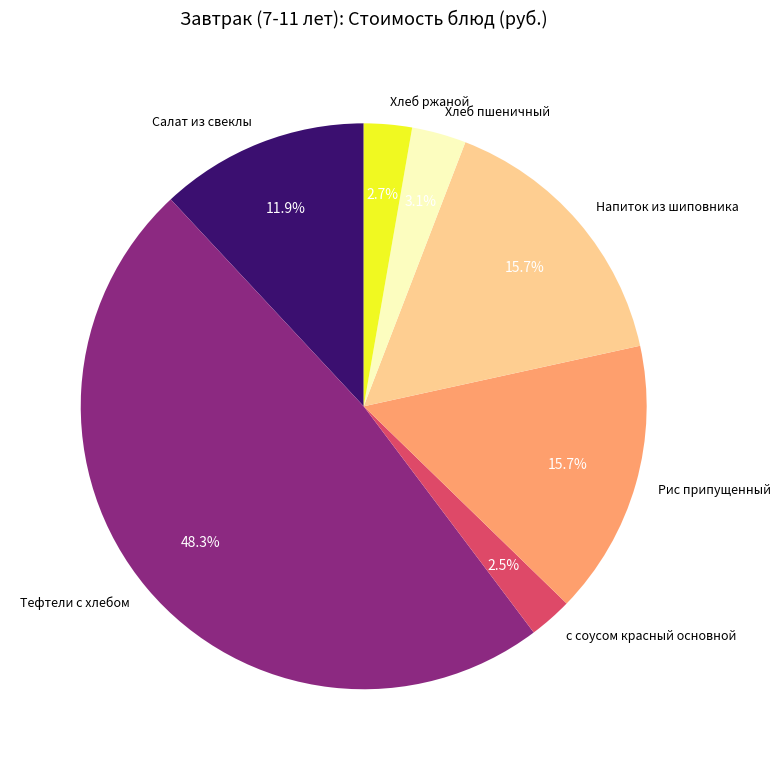

To the nearest percent, what is the combined percentage of Хлеб пшеничный and Салат из свеклы?

15%